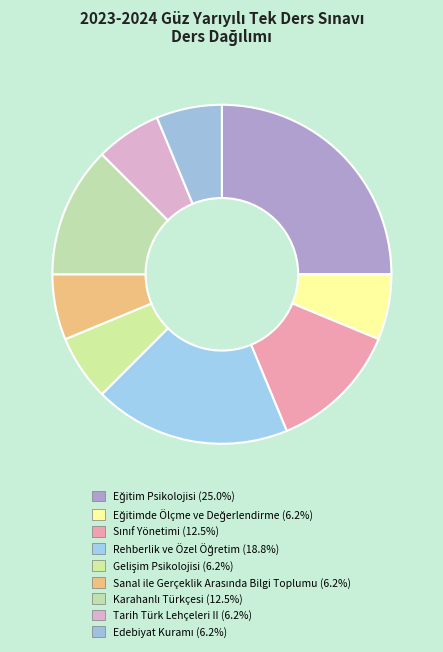

Do Eğitim Psikolojisi and Edebiyat Kuramı together represent more than half of the pie?

No